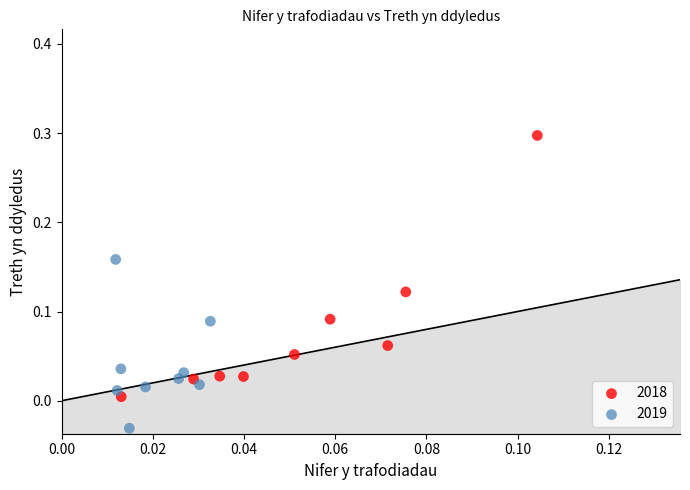

Which series contains the highest Y value?

2018